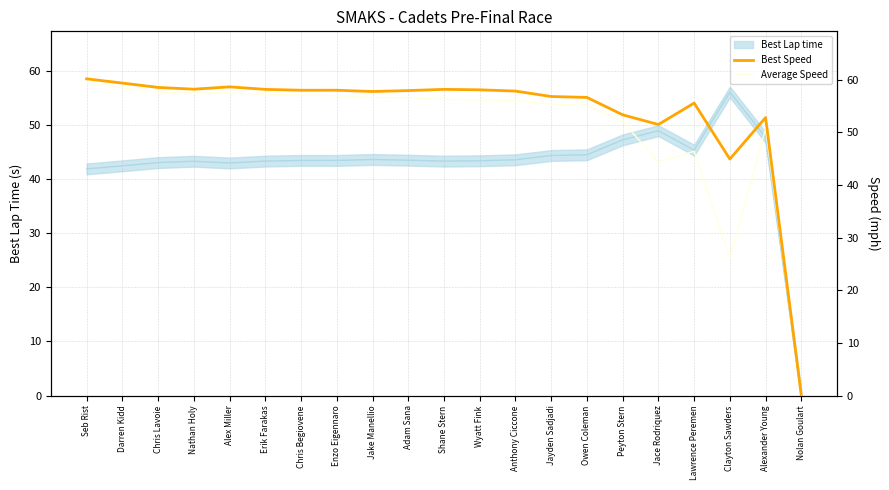

Read the Best Speed value at Jayden Sadjadi.

56.8